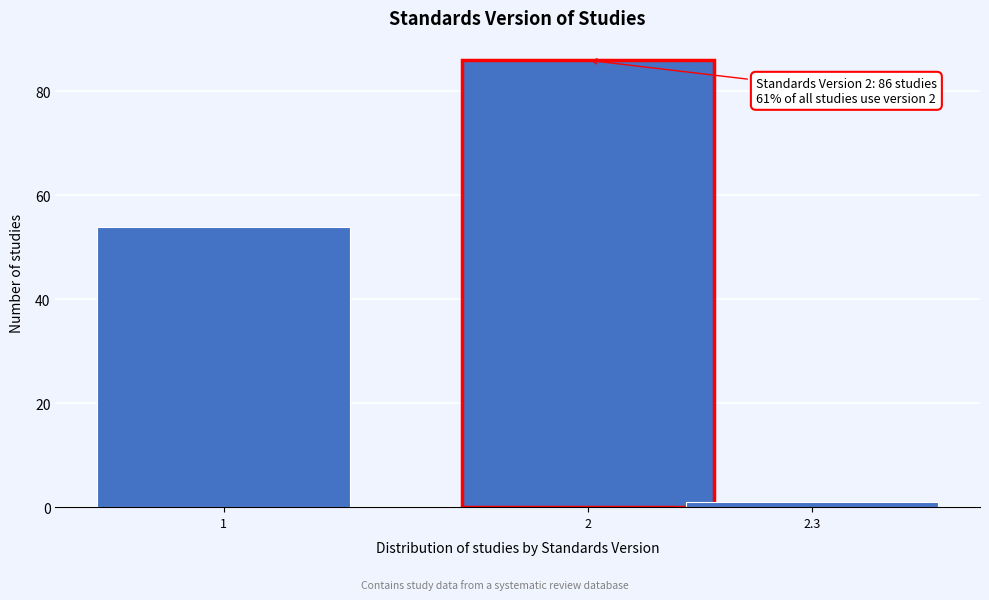

Reading left to right, what are all the values shown in this chart?

54	86	1